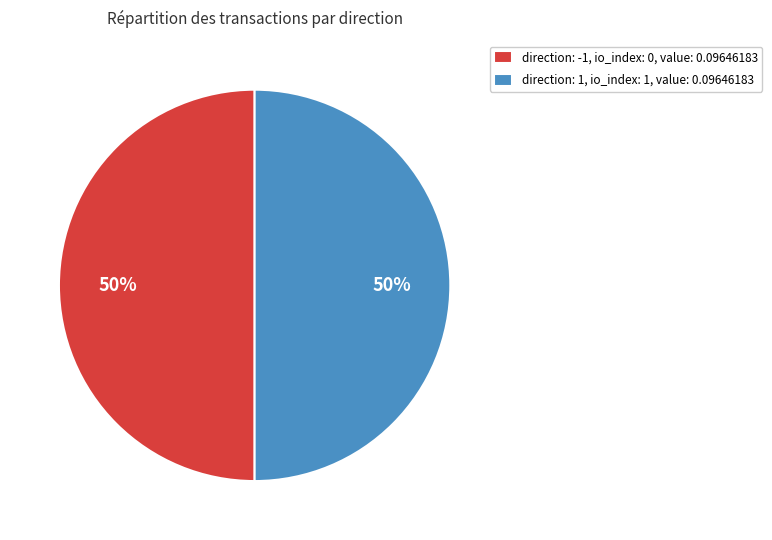

True or false: direction: 1, io_index: 1, value: 0.09646183 accounts for 65% of the total.

False